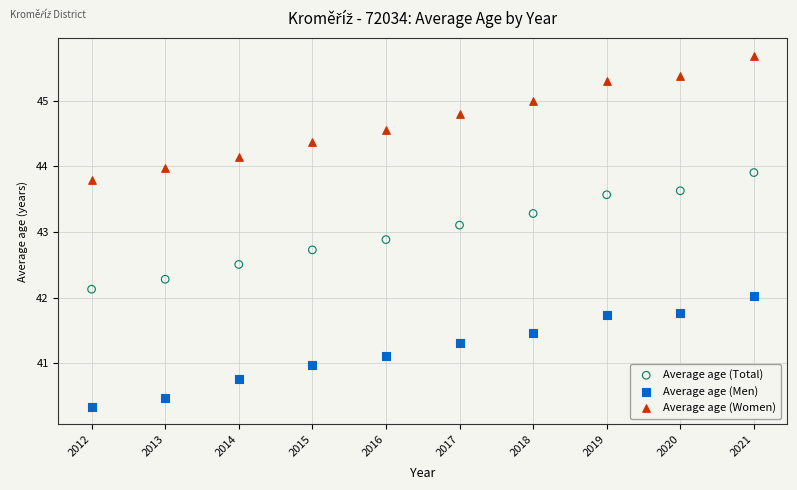

What are all the series names shown in the legend?

Average age (Total), Average age (Men), Average age (Women)